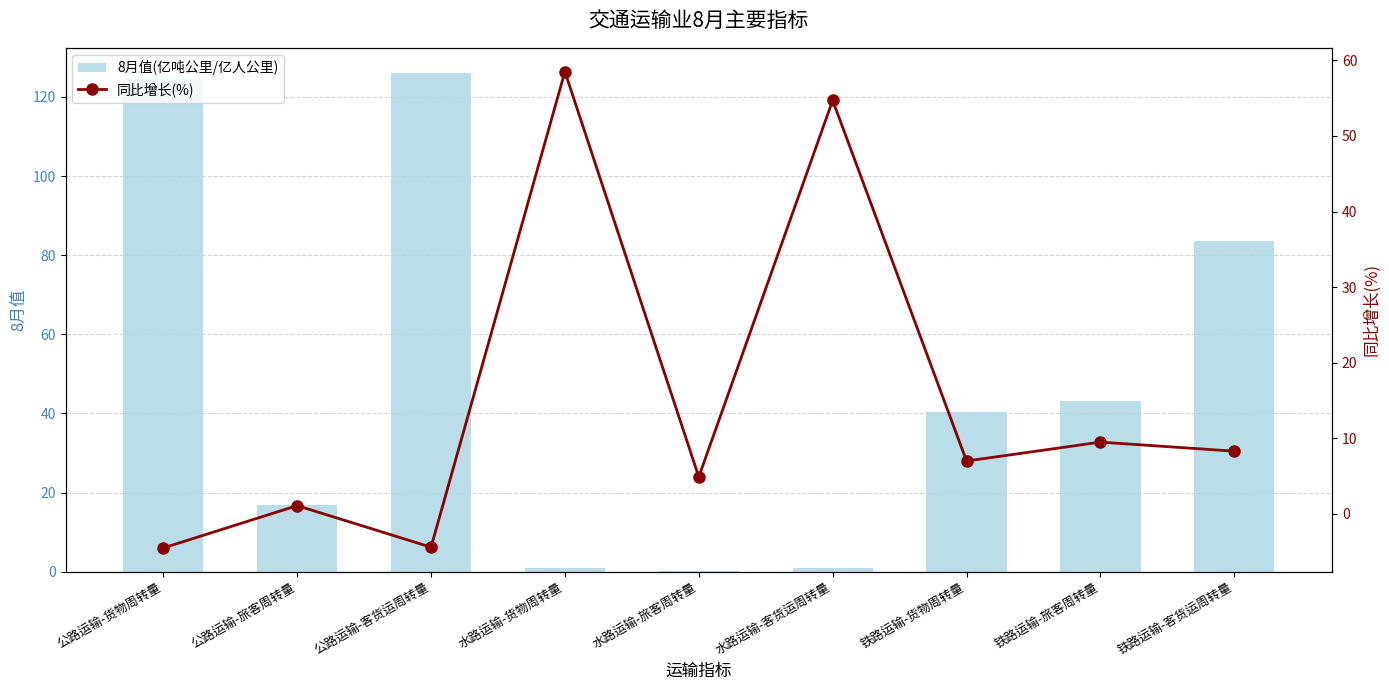

Rank the series at 铁路运输-货物周转量 from lowest to highest value.

同比增长(%), 8月值(亿吨公里/亿人公里)